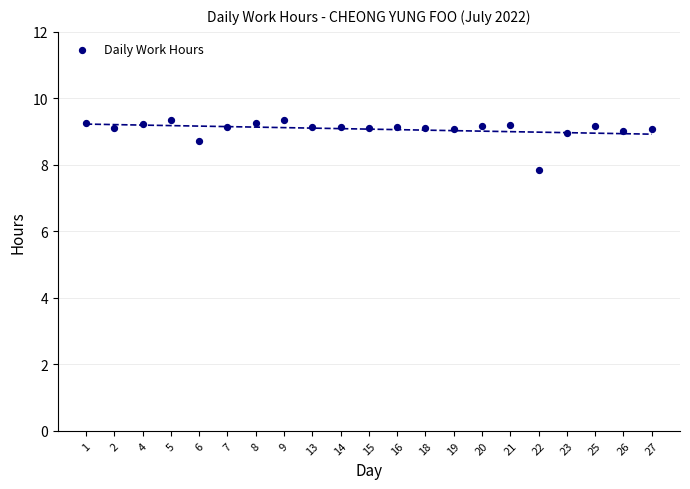

What is the range of Y values (max minus min)?

1.5